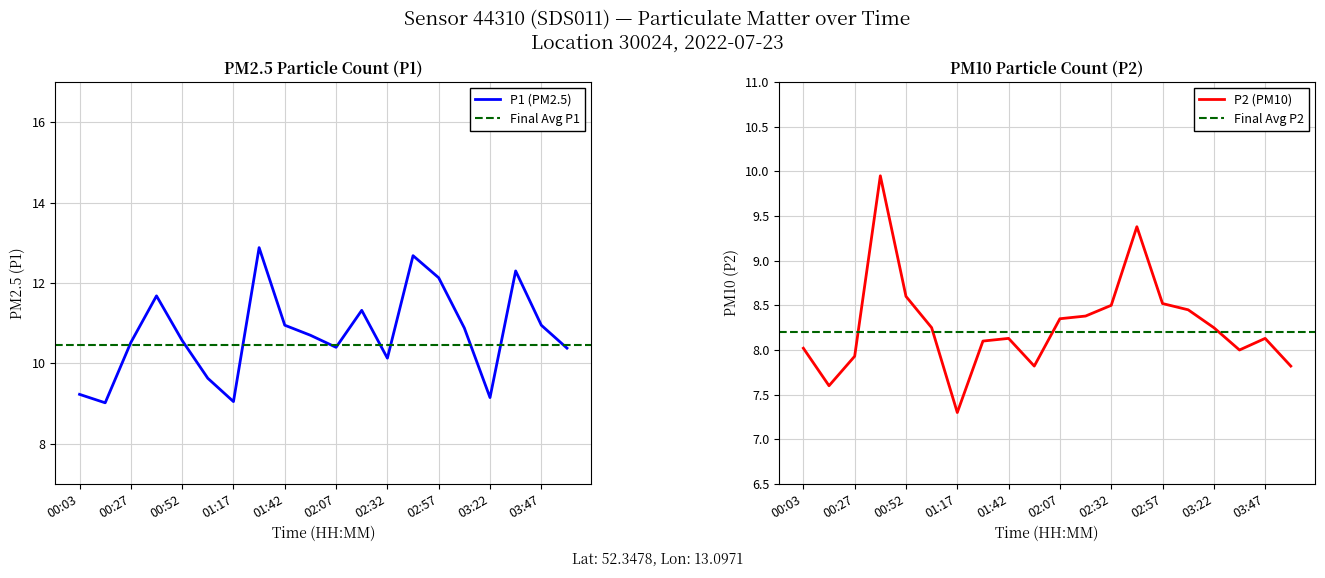

What is the sum of the P2 values at 01:55 and 01:29?

15.9